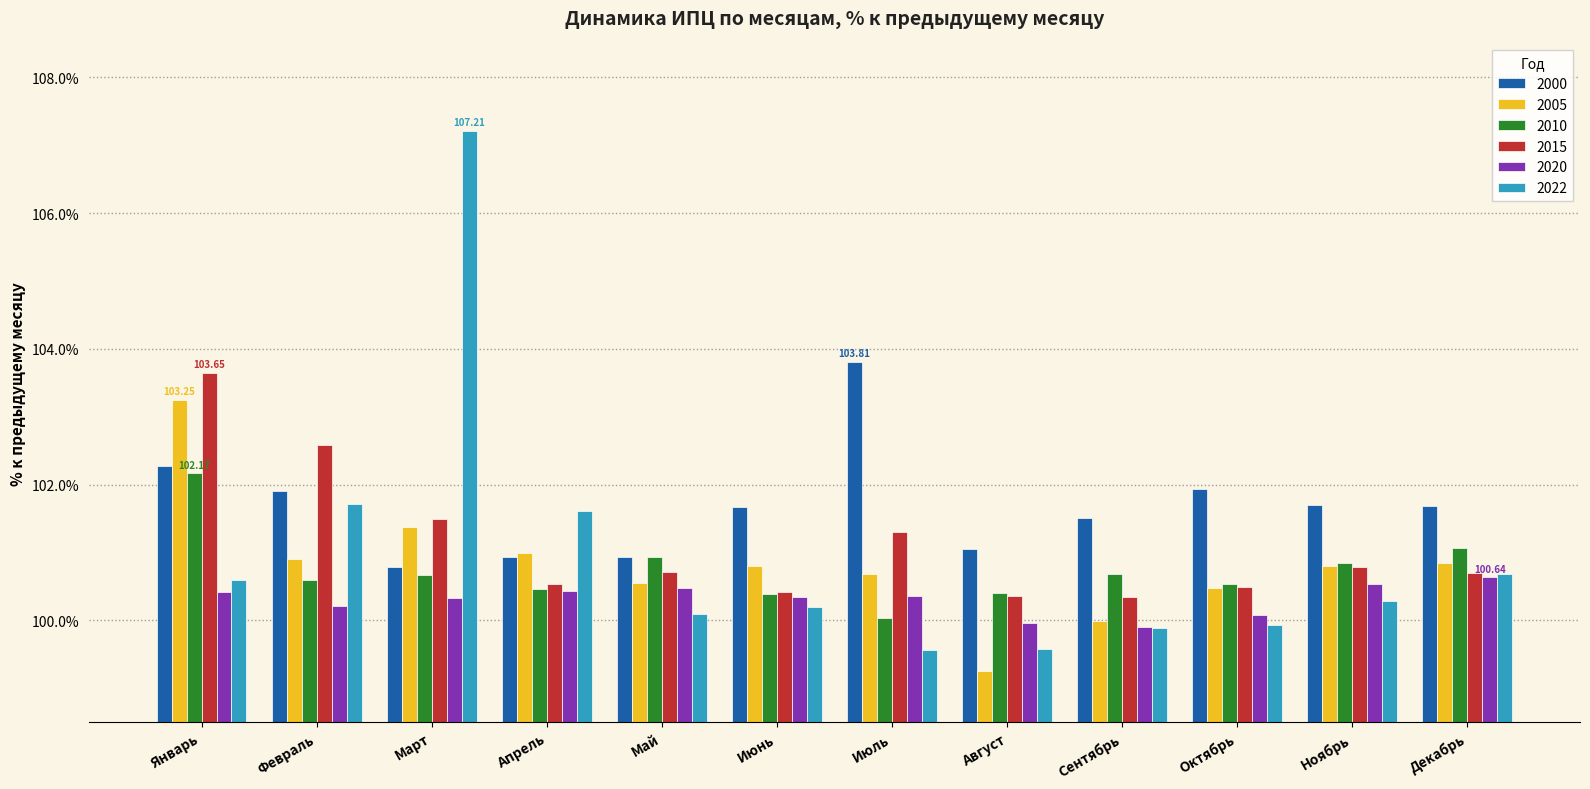

The 2020 series shows 100.4 at Апрель. True or false?

True